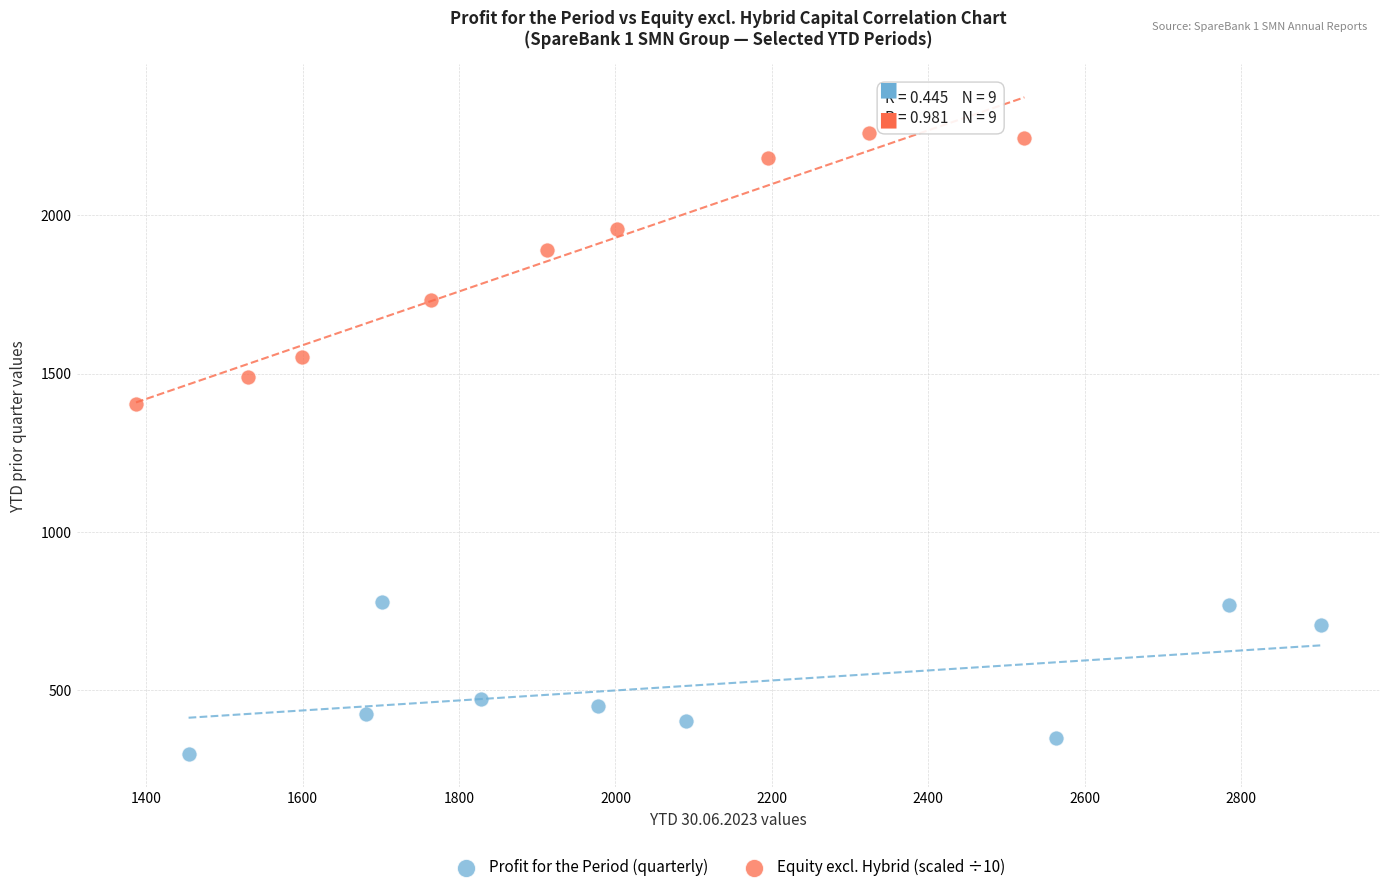

Which series has the widest spread of Y values?

Equity excl. Hybrid (scaled ÷10)